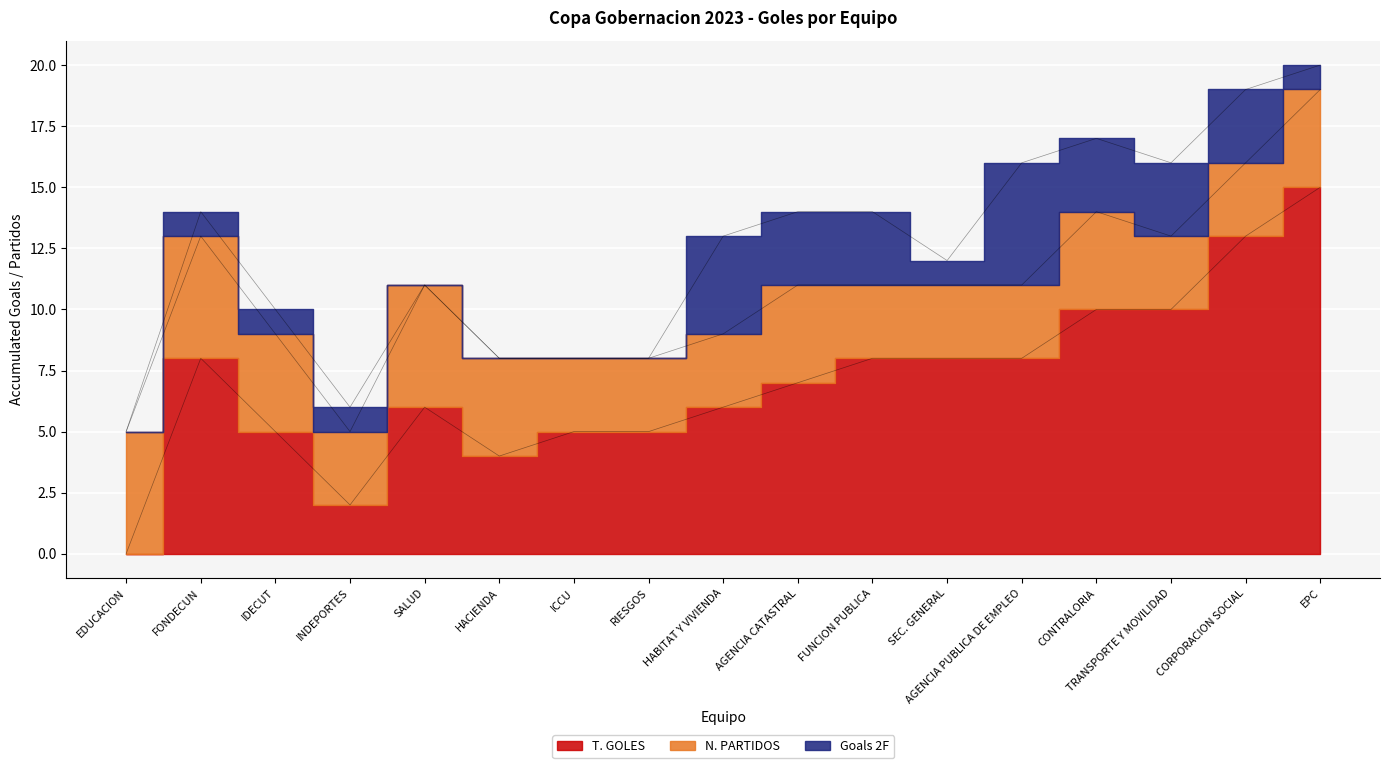

What is the total value across all series at HABITAT Y VIVIENDA?

13